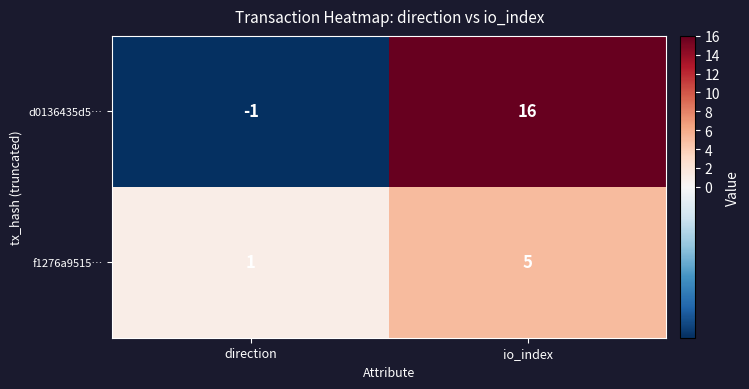

What is the greatest value displayed?

16